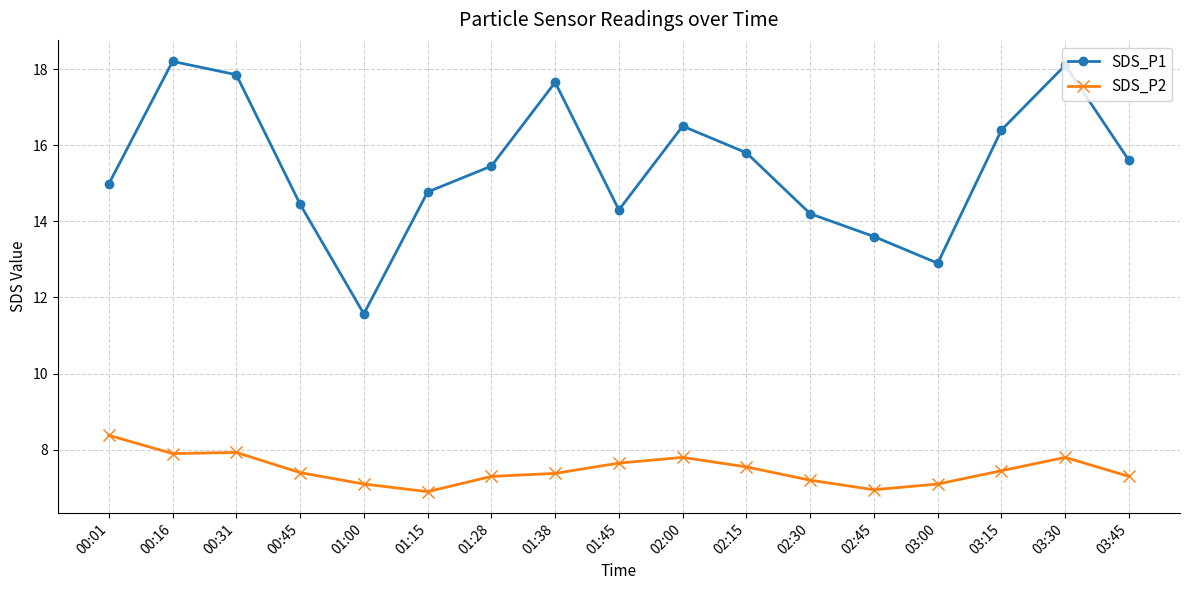

What is the spread (max minus min) of values at 00:01?

6.6